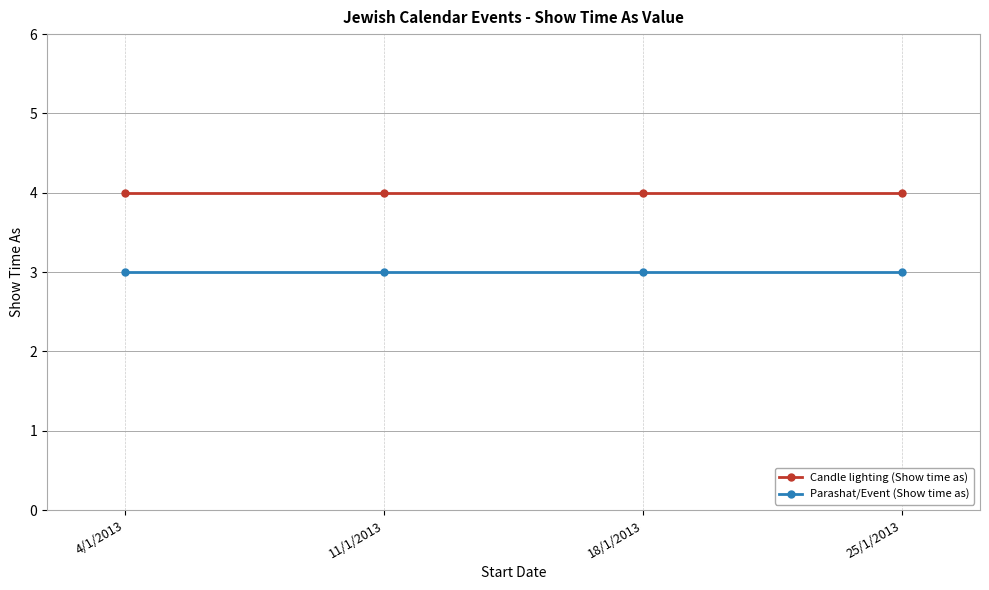

Which series has the largest total across all categories?

Candle lighting (Show time as)